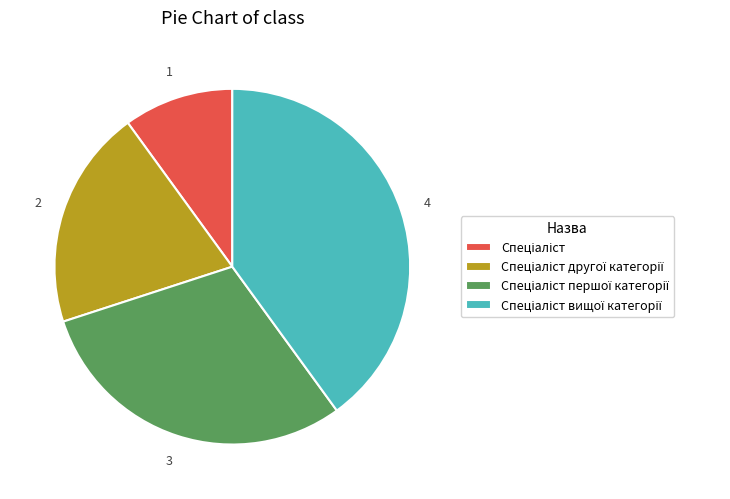

Is there any slice that represents more than half of the pie?

No